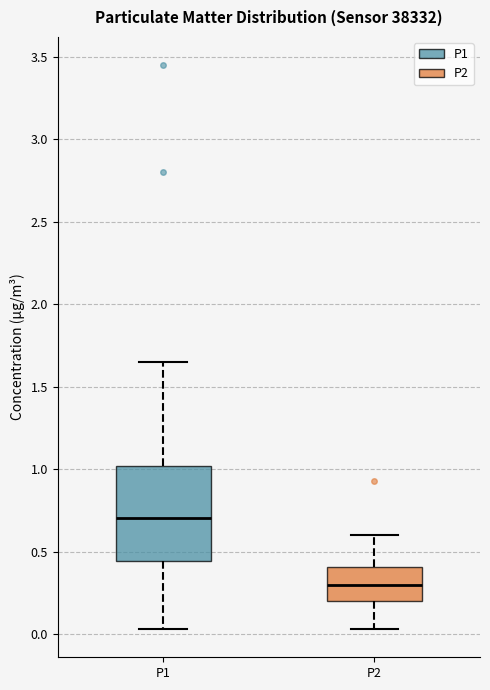

Reading left to right, transcribe this box plot: for each box, give where its median line is, the range the box spans, and where its two whiskers end, as read against the y-axis. The values are not printed on the chart, so give them approximately, as read against the axis.

P1: median 0.70, box 0.45 to 1.00, whiskers 0.05 to 1.65
P2: median 0.30, box 0.20 to 0.40, whiskers 0.05 to 0.60